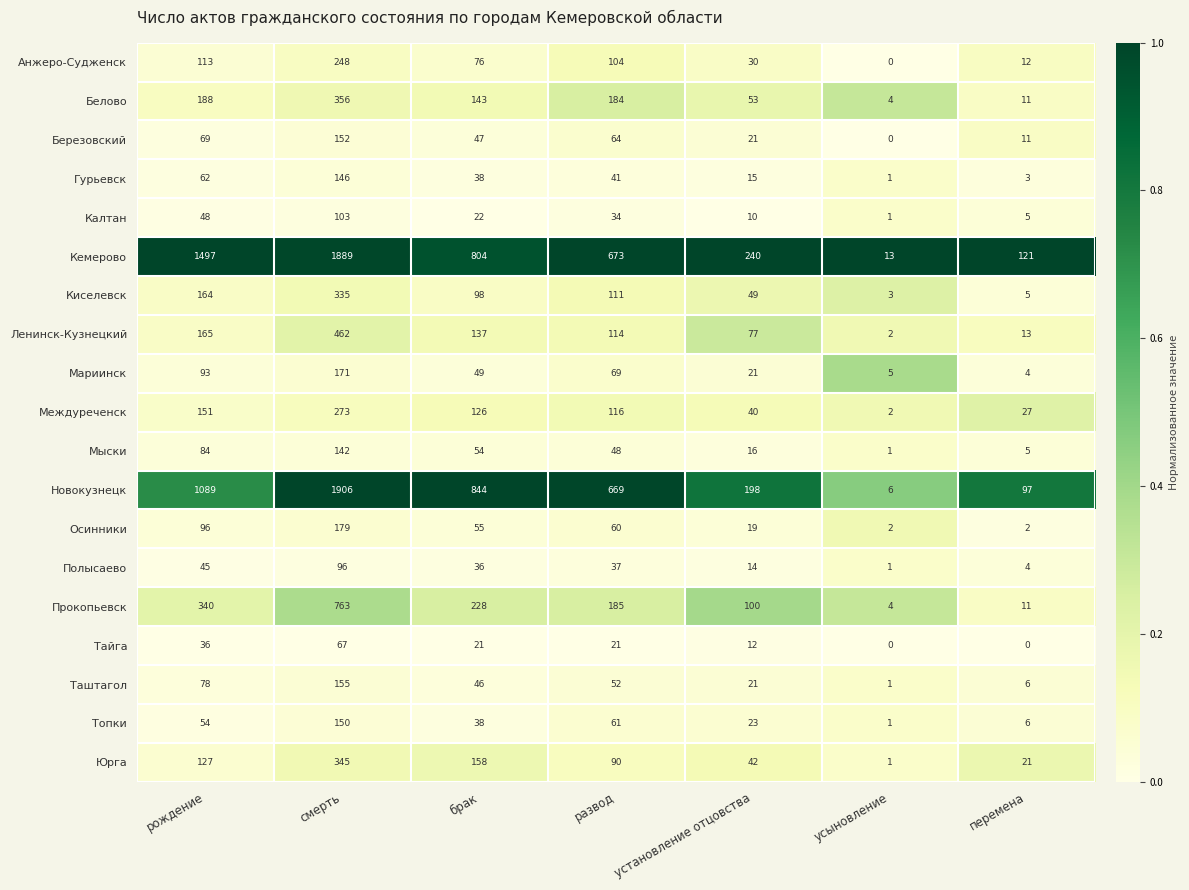

Which series has the largest total across all categories?

Кемерово